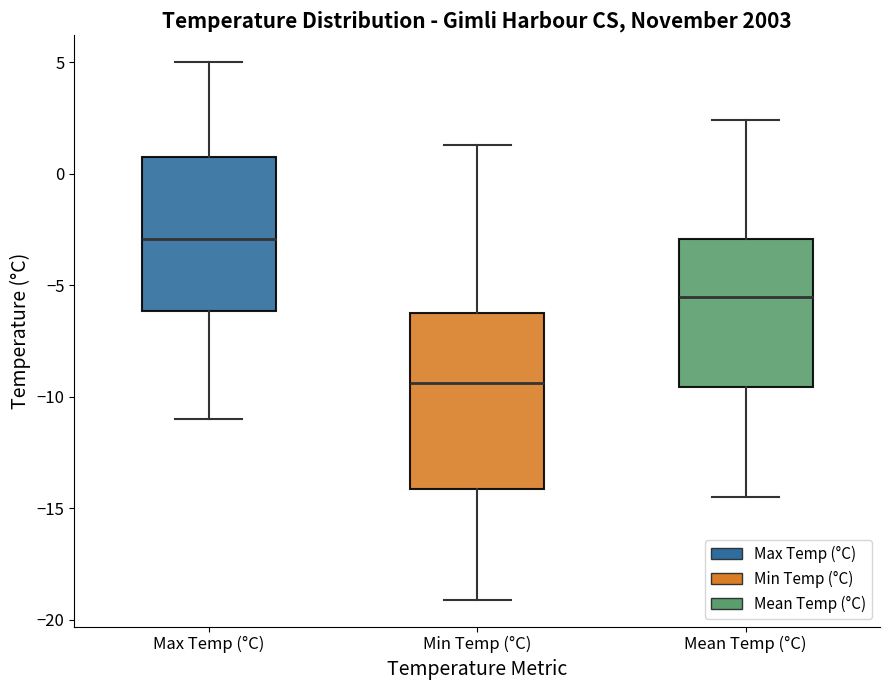

Reading left to right, read every box against the y-axis: the position of its median line, the range the box covers, and the ends of its whiskers. The values are not printed on the chart, so give them approximately, as read against the axis.

Max Temp (°C): median -3.0, box -6.0 to 1.0, whiskers -11.0 to 5.0
Min Temp (°C): median -9.5, box -14.0 to -6.0, whiskers -19.0 to 1.5
Mean Temp (°C): median -5.5, box -9.5 to -3.0, whiskers -14.5 to 2.5